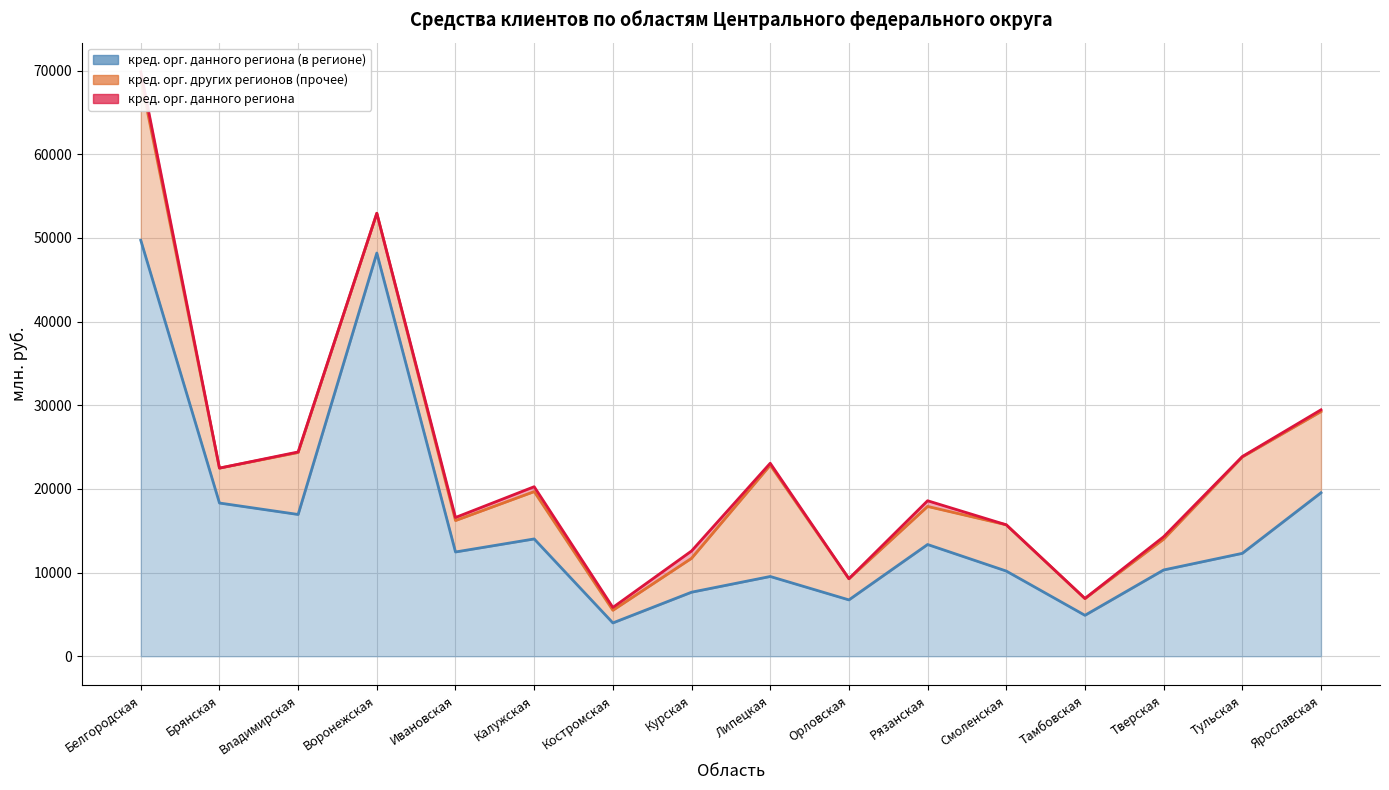

At which label does кредитными организациями данного региона reach its peak?

Белгородская